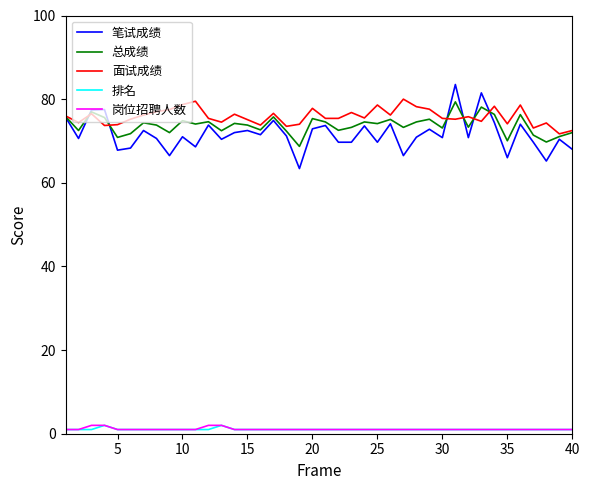

Which series has the widest spread of values?

笔试成绩